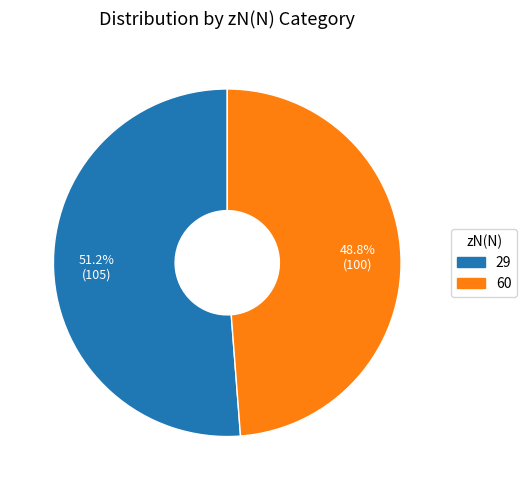

How many slices are in this pie chart?

2